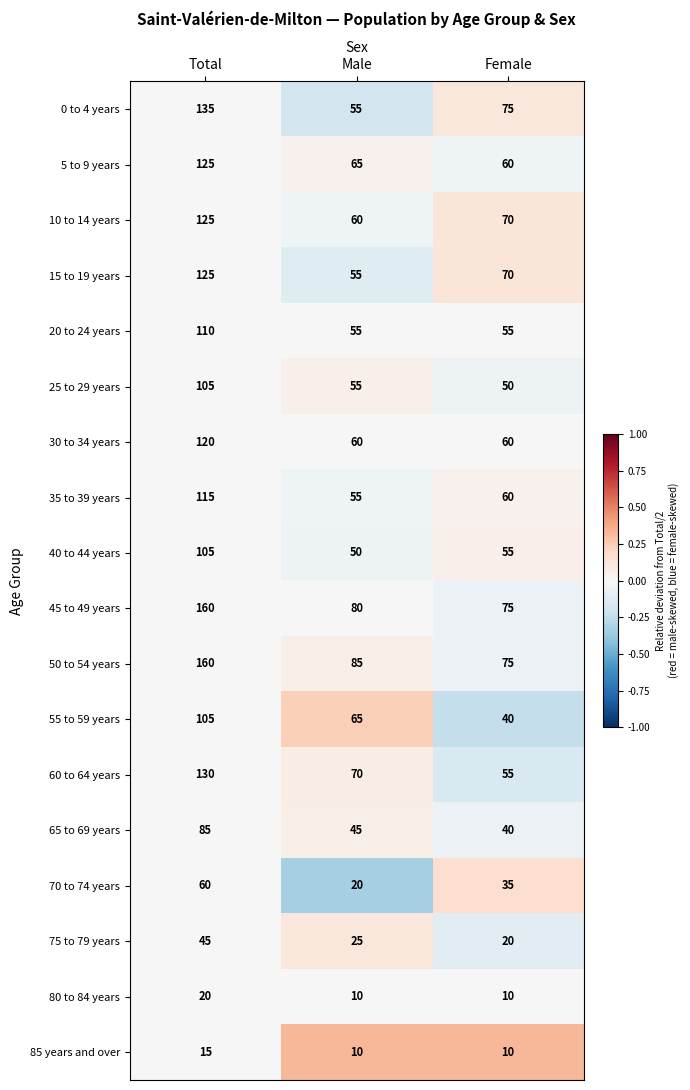

What is the difference between the 40 to 44 years values at Male and Female?

5